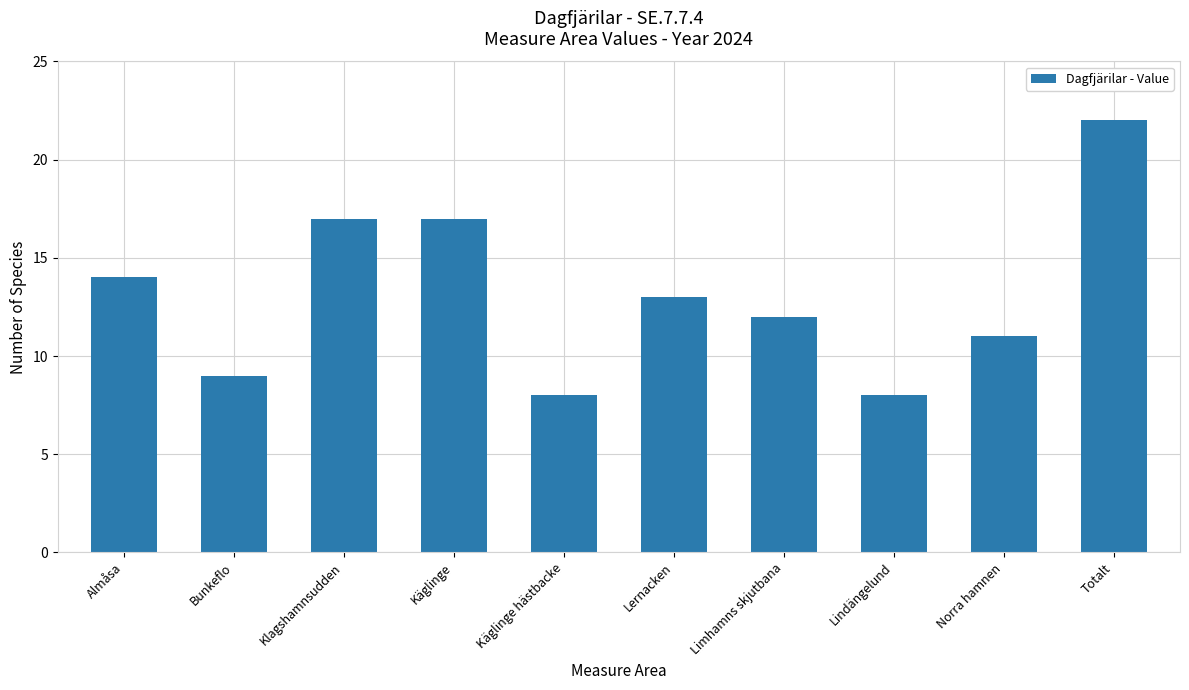

Reading left to right, list all the values displayed in this chart.

Almåsa=14	Bunkeflo=9	Klagshamnsudden=17	Käglinge=17	Käglinge hästbacke=8	Lernacken=13	Limhamns skjutbana=12	Lindängelund=8	Norra hamnen=11	Totalt=22